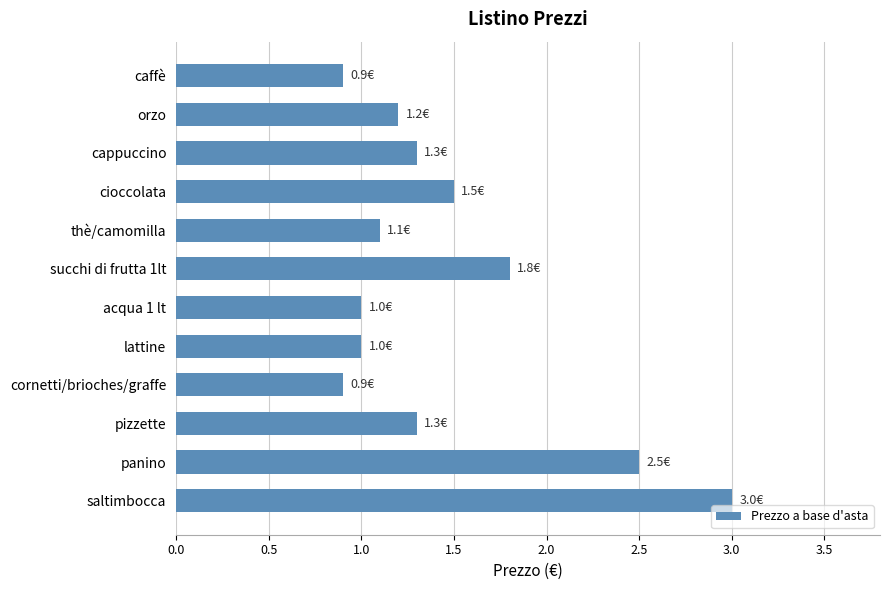

Is it true that the value at succhi di frutta 1lt is 3.0?

False